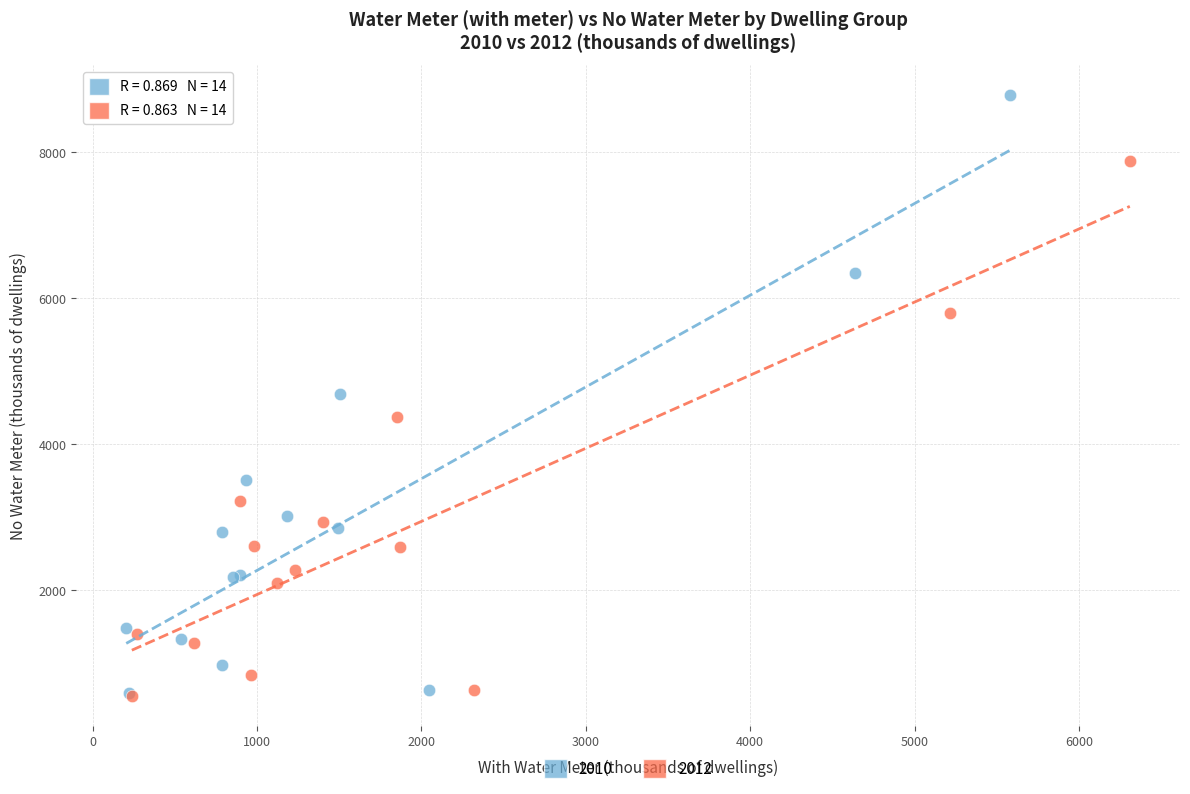

Which series has the widest spread of Y values?

2010